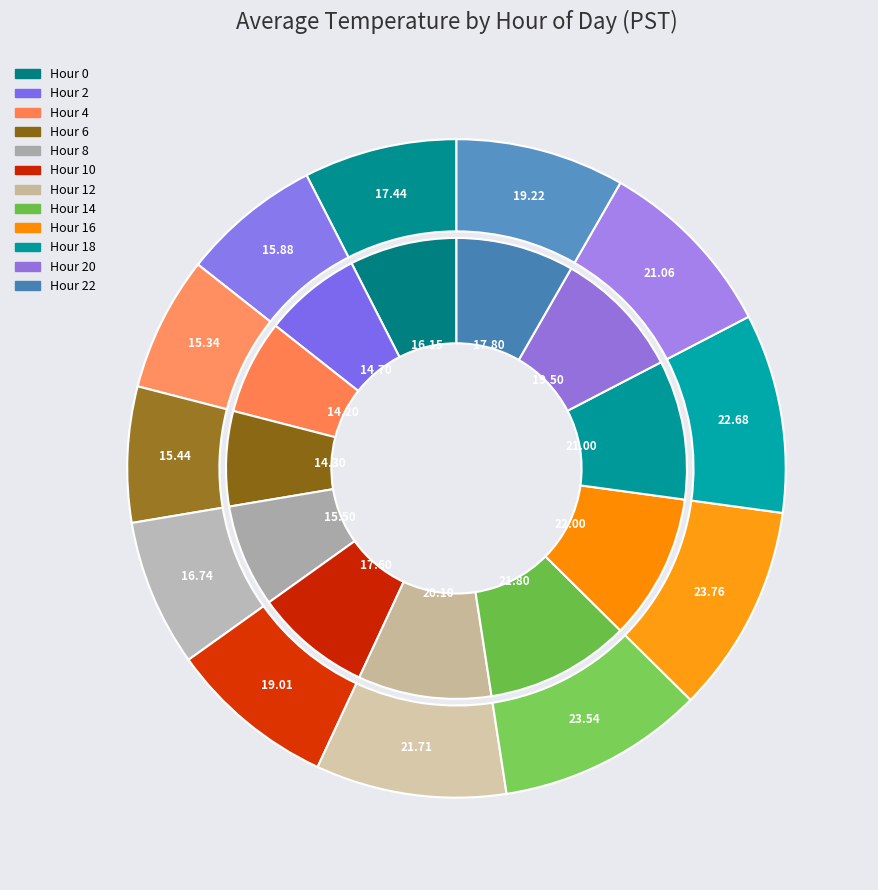

Do Hour 5 and Hour 16 together represent more than half of the pie?

No